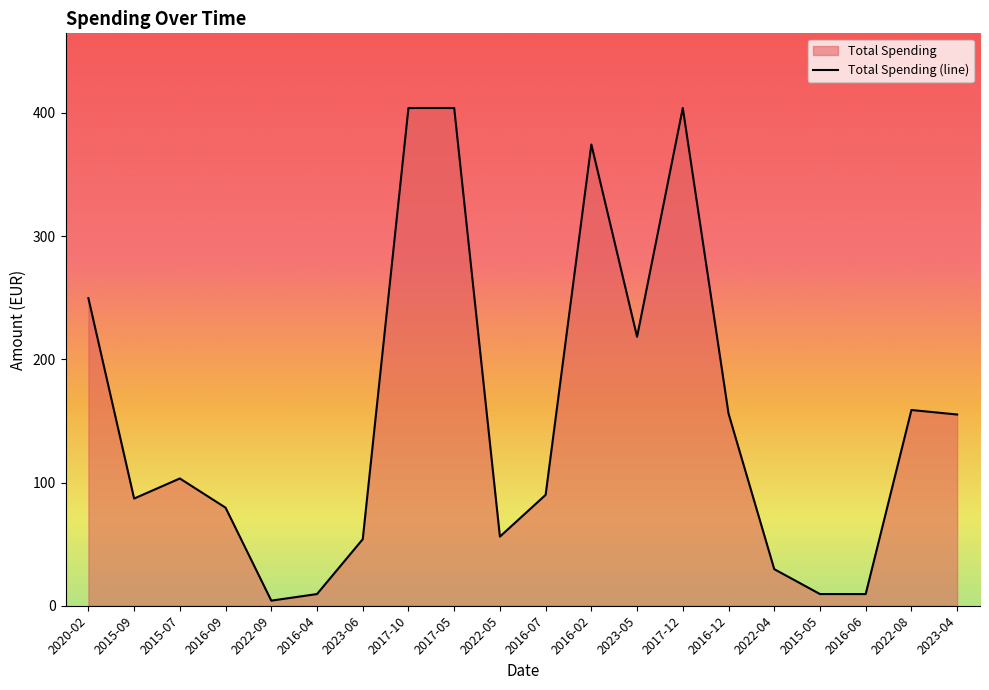

Reading right to left, extract all data points from this chart.

155.2	158.9	9.5	9.5	29.7	156.0	404.0	218.3	374.4	90.0	56.1	404.0	404.0	54.0	9.5	4.1	79.6	103.3	87.0	249.6